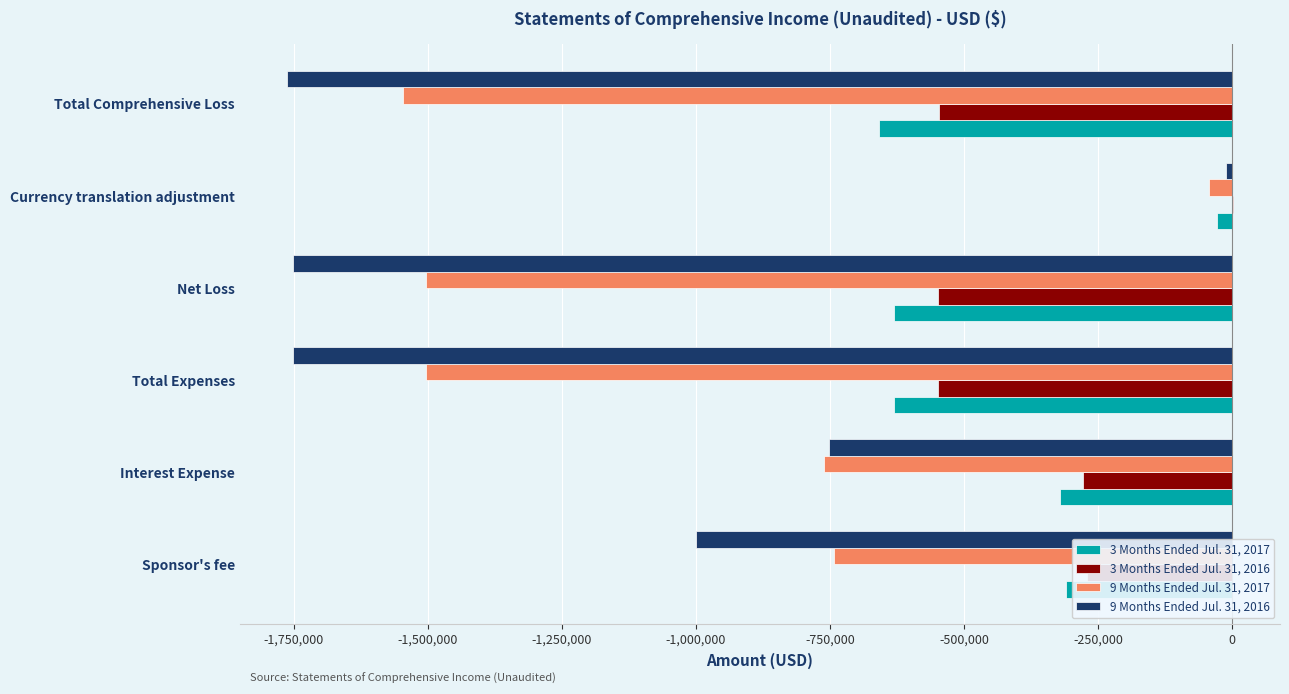

What is the total value across all series at Total Comprehensive Loss?

-4516071